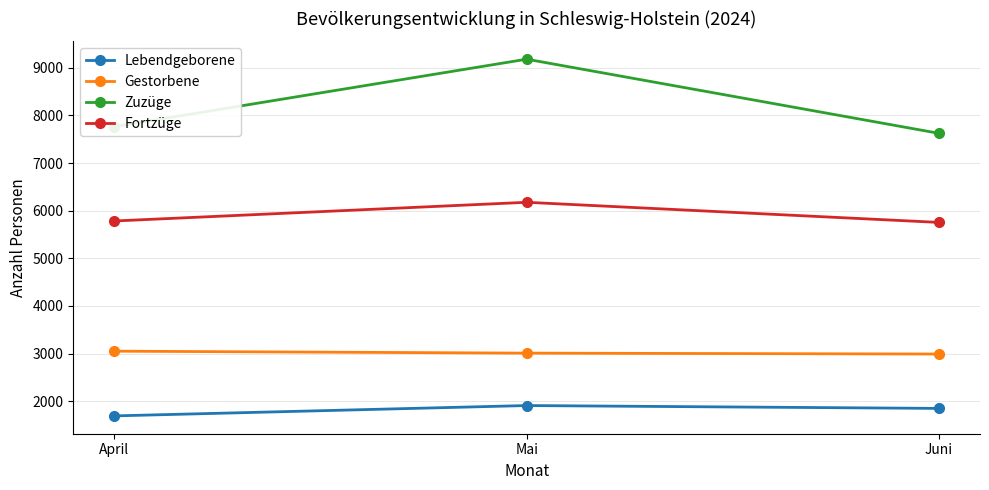

What is the sum of all Gestorbene values?

9055